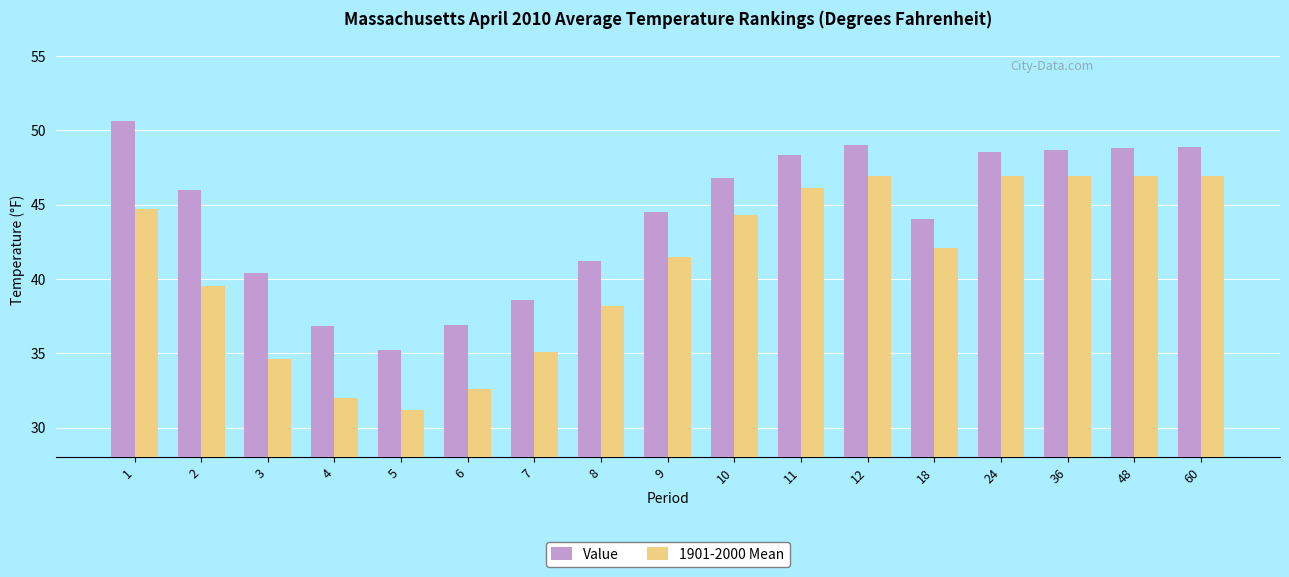

How many data points in 1901-2000 Mean are above 42?

9